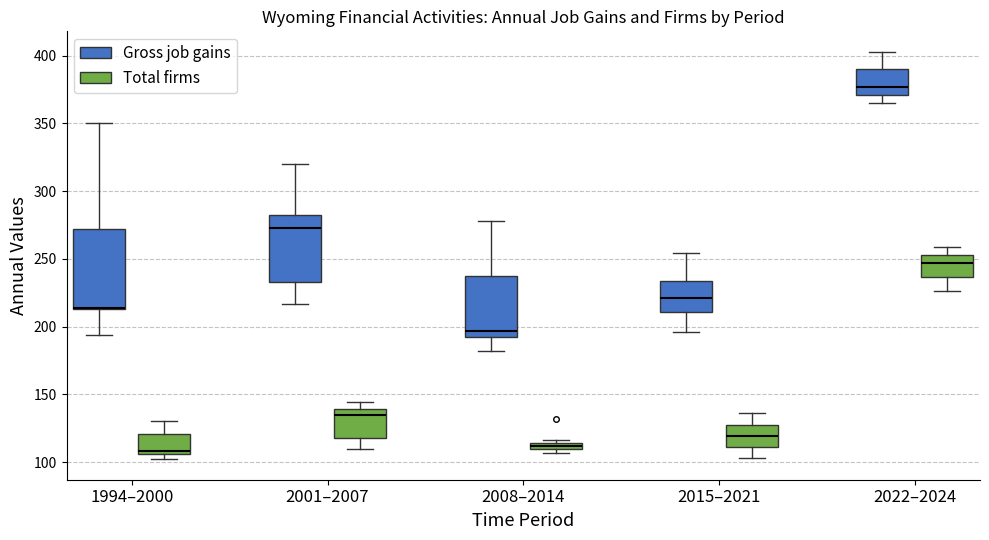

Which box is the tallest, from its lower edge to its upper edge?

1994–2000 (Gross job gains)